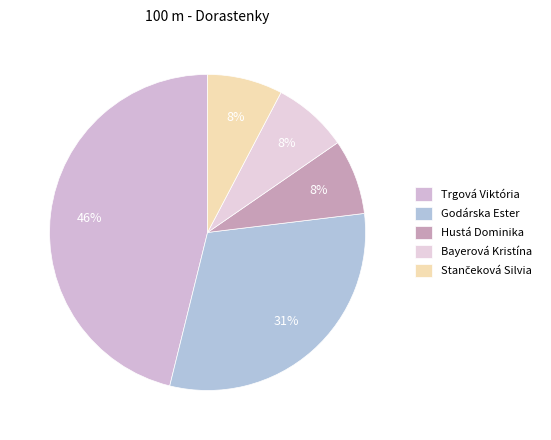

What percentage is the Godárska Ester slice, to the nearest percent?

31%